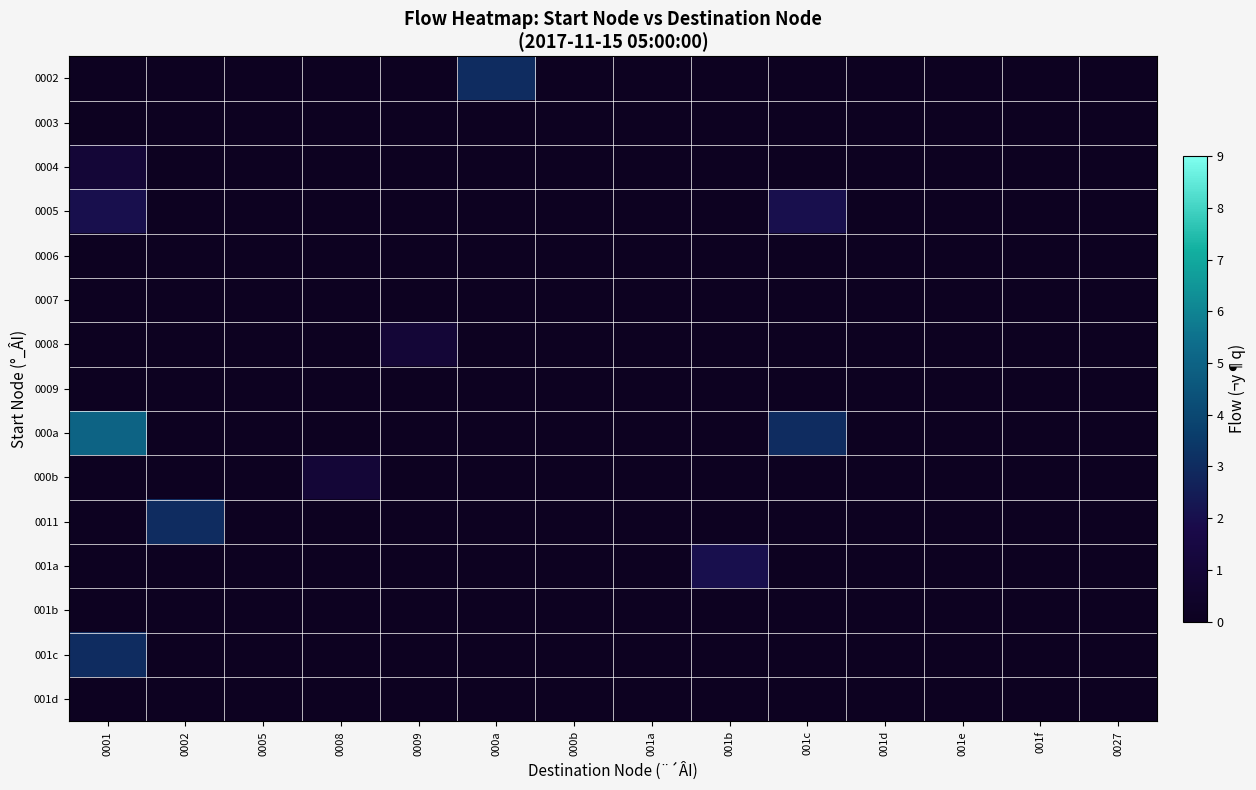

Count the number of data series in this chart.

15